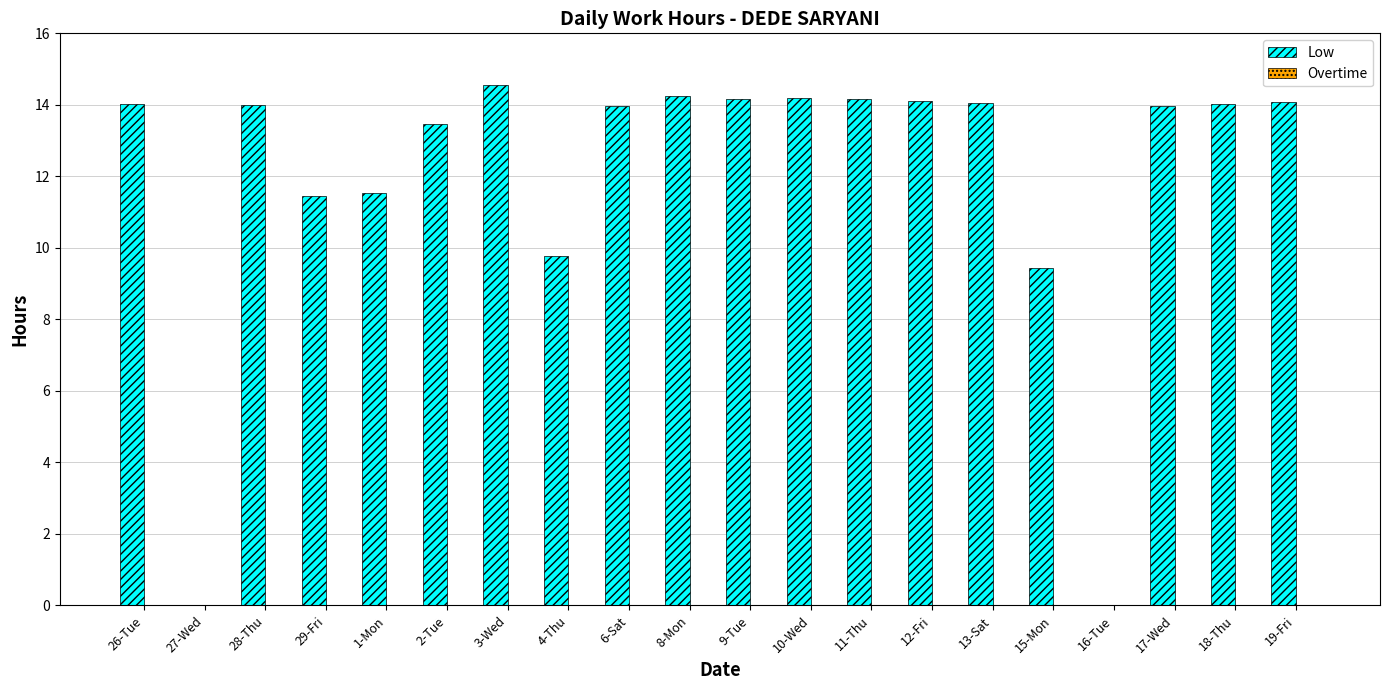

The value at 3-Wed is 14.6. True or false?

True